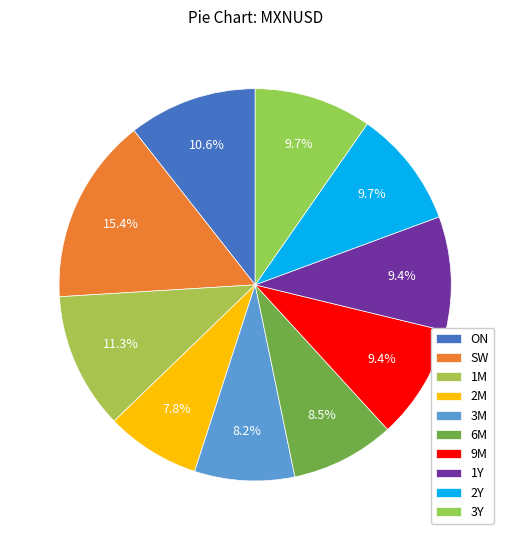

Count the number of slices in the pie.

10